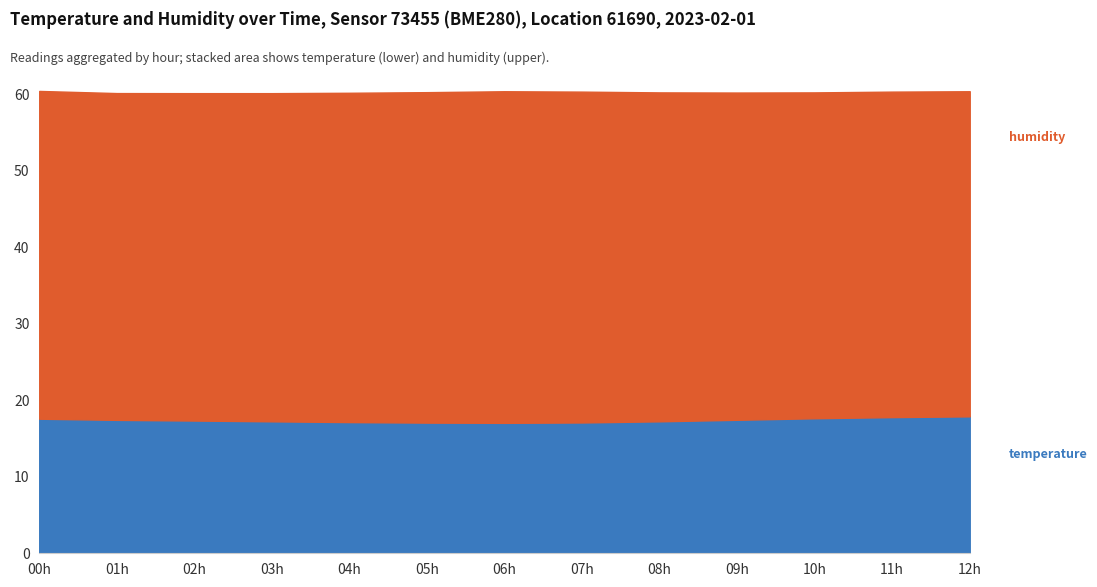

What is the label of the 5th point from the right?

08:00